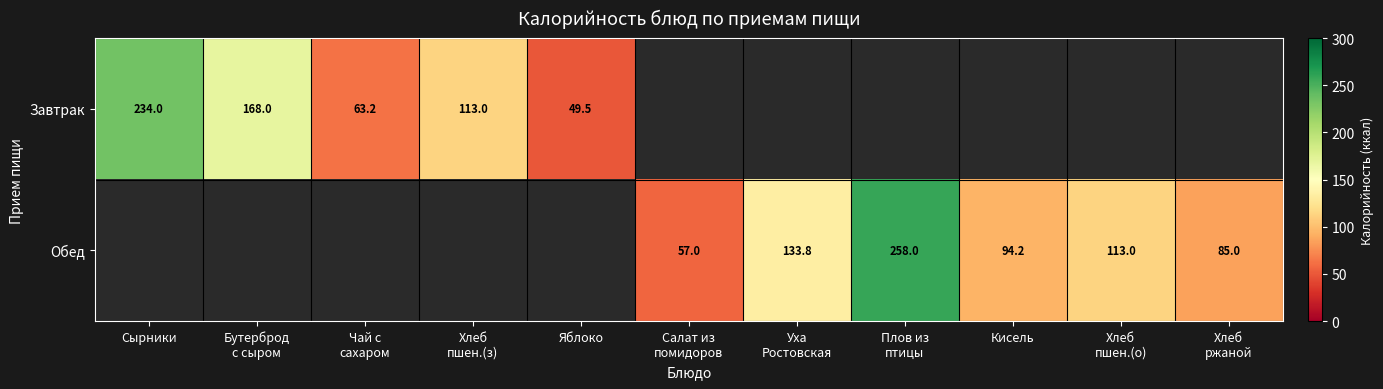

What is the sum of the Завтрак values at Яблоко and Сырники?

283.5